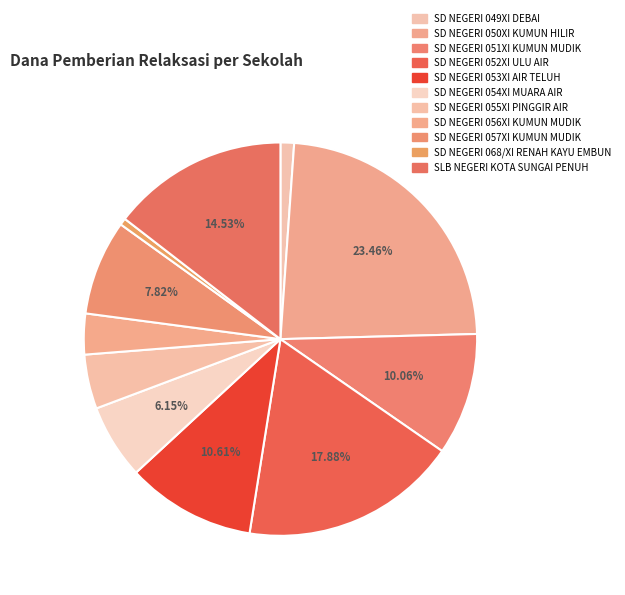

How many slices are in this pie chart?

11